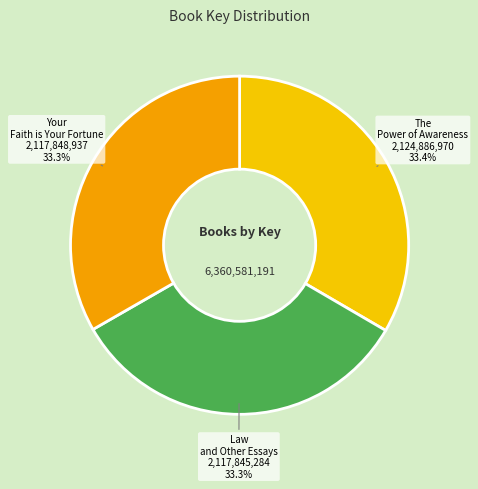

What percentage do Law and Other Essays and The Power of Awareness together represent?

66.7%